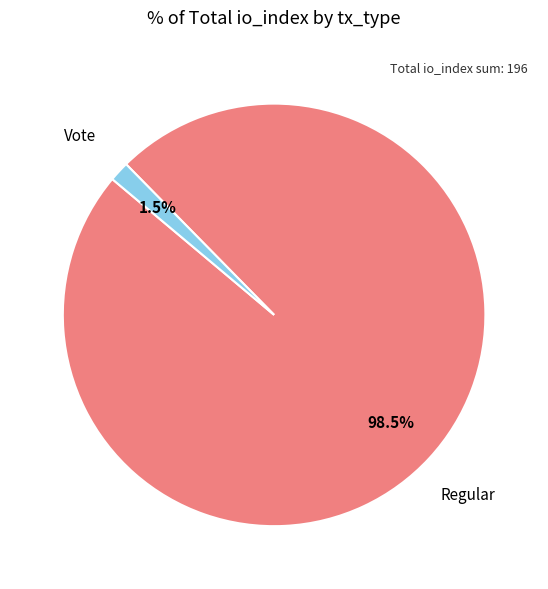

Is there a majority slice in this chart?

Yes